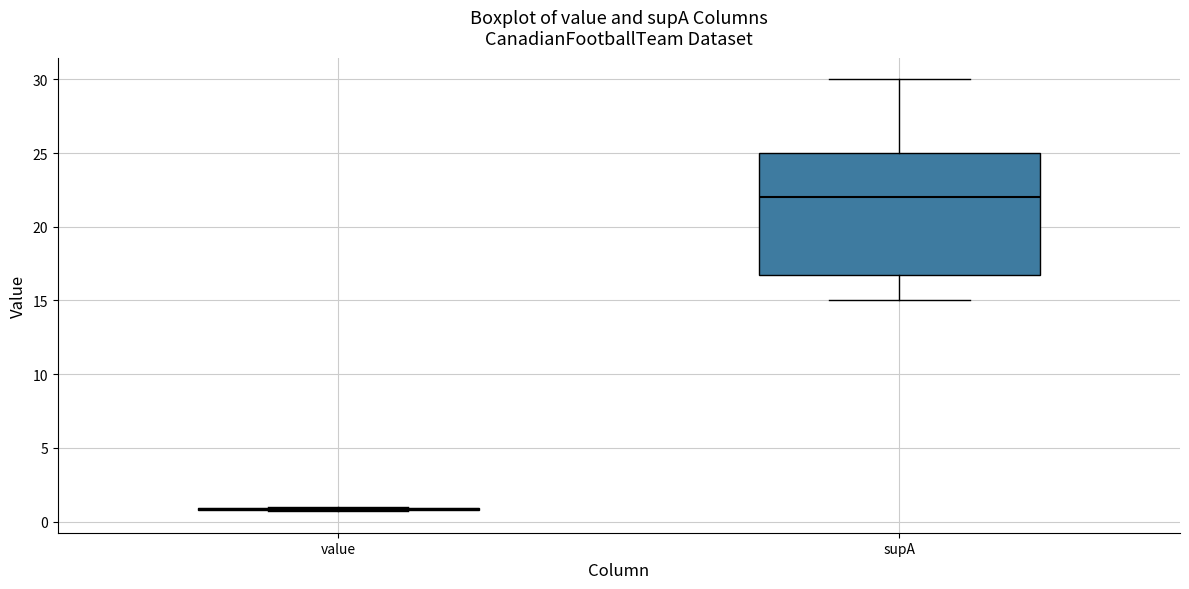

Reading left to right, transcribe this box plot: for each box, give where its median line is, the range the box spans, and where its two whiskers end, as read against the y-axis. The values are not printed on the chart, so give them approximately, as read against the axis.

value: box collapsed to a line at 1.0, whiskers 0.5 to 1.0
supA: median 22.0, box 17.0 to 25.0, whiskers 15.0 to 30.0